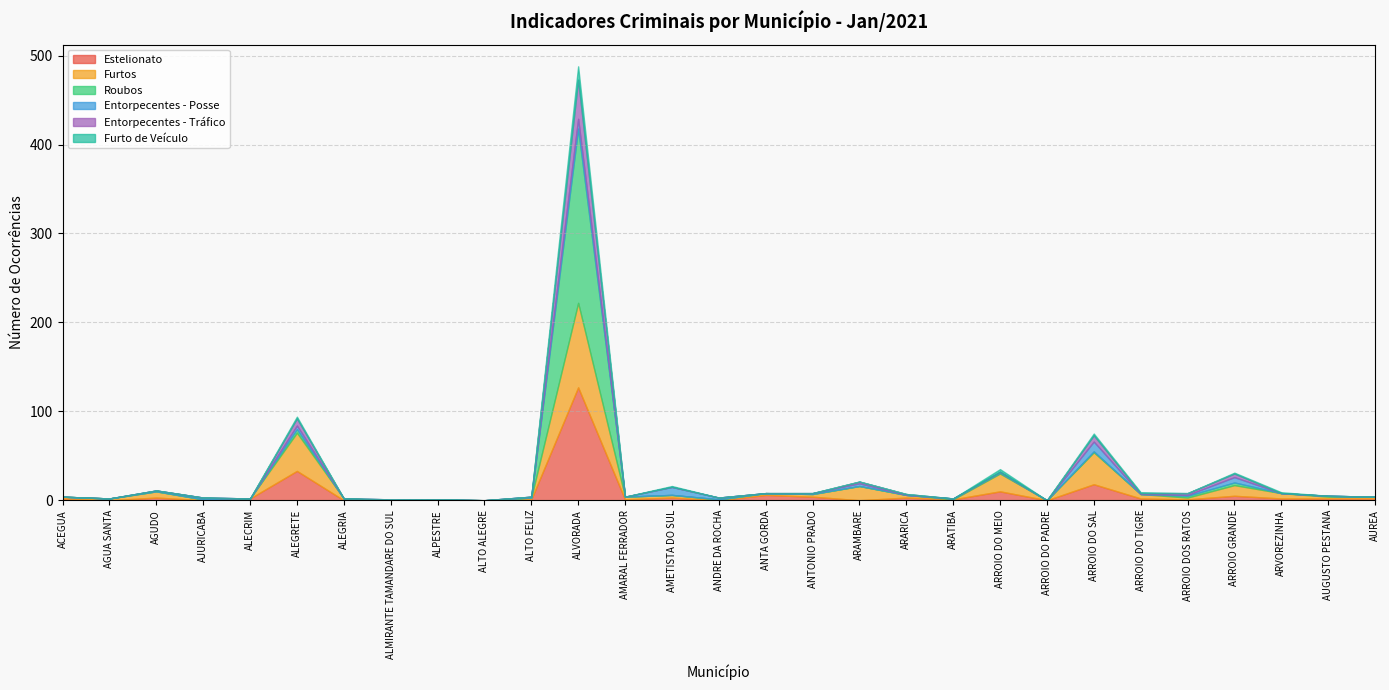

True or false: Entorpecentes - Posse has a value of 1 at AGUDO.

True